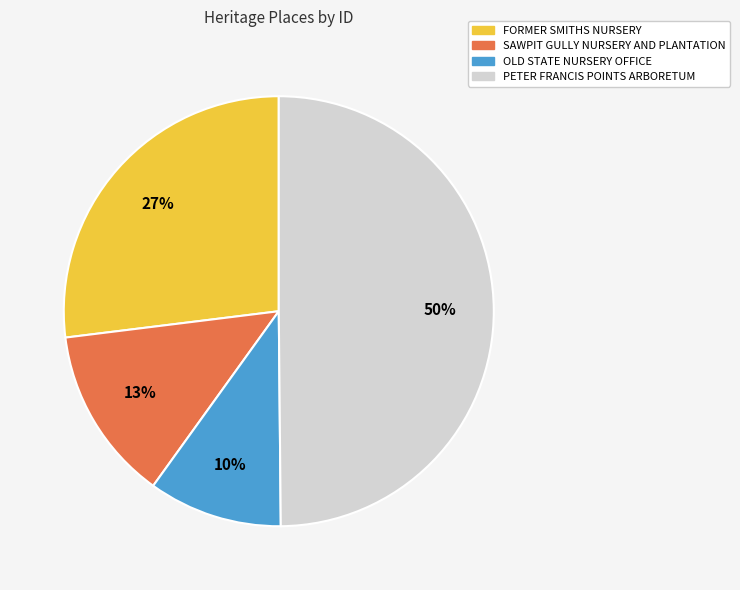

To the nearest percent, what is the combined percentage of PETER FRANCIS POINTS ARBORETUM and FORMER SMITHS NURSERY?

77%